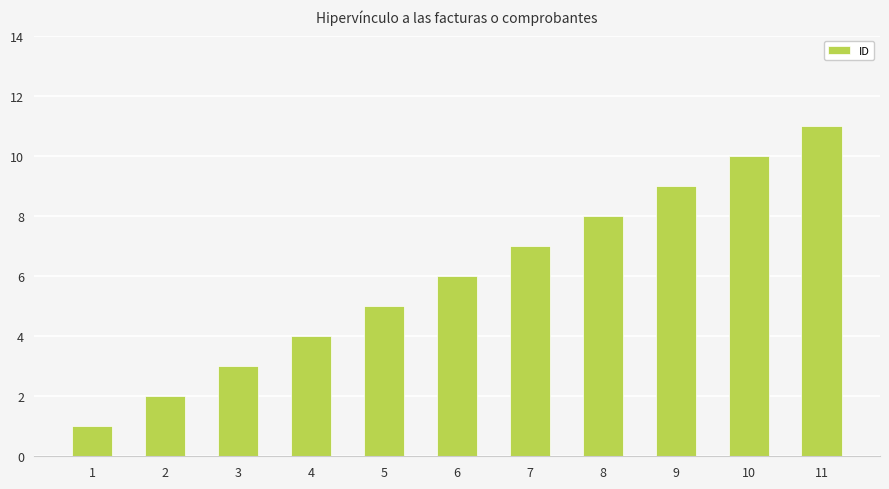

What is the value of the 1st bar from the left?

1